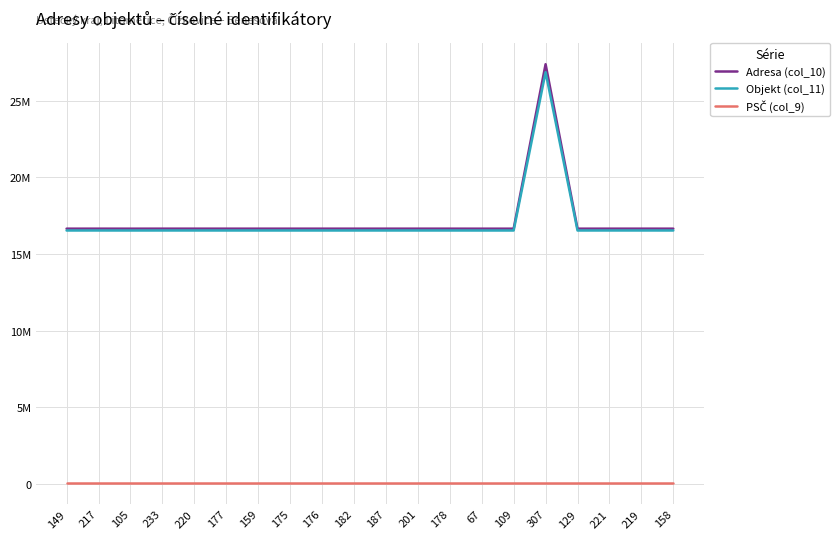

The value of PSČ (col_9) at 178 is 41112. True or false?

True